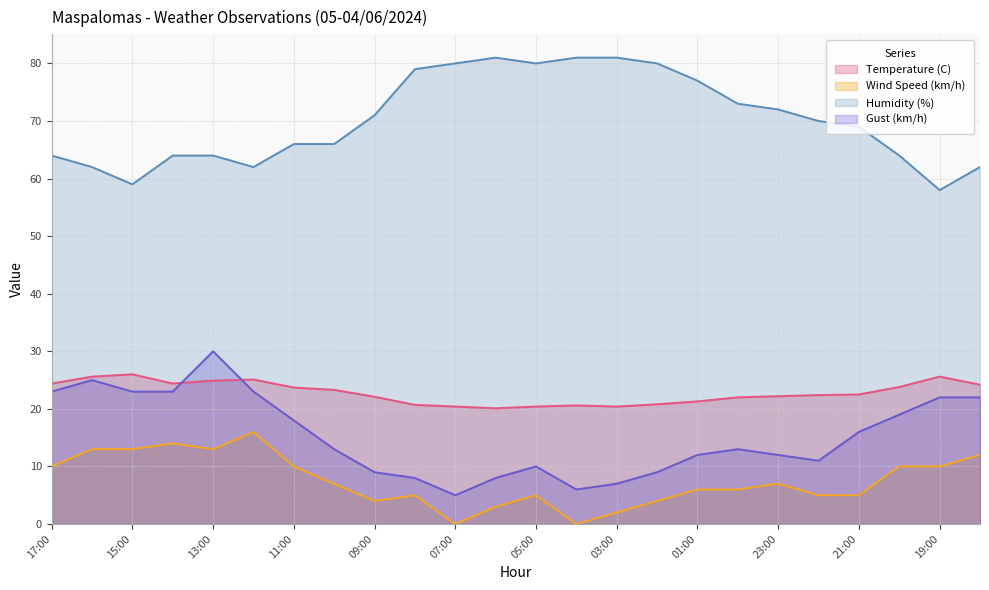

The Wind Speed (km/h) series shows 18.6 at 16:00. True or false?

False